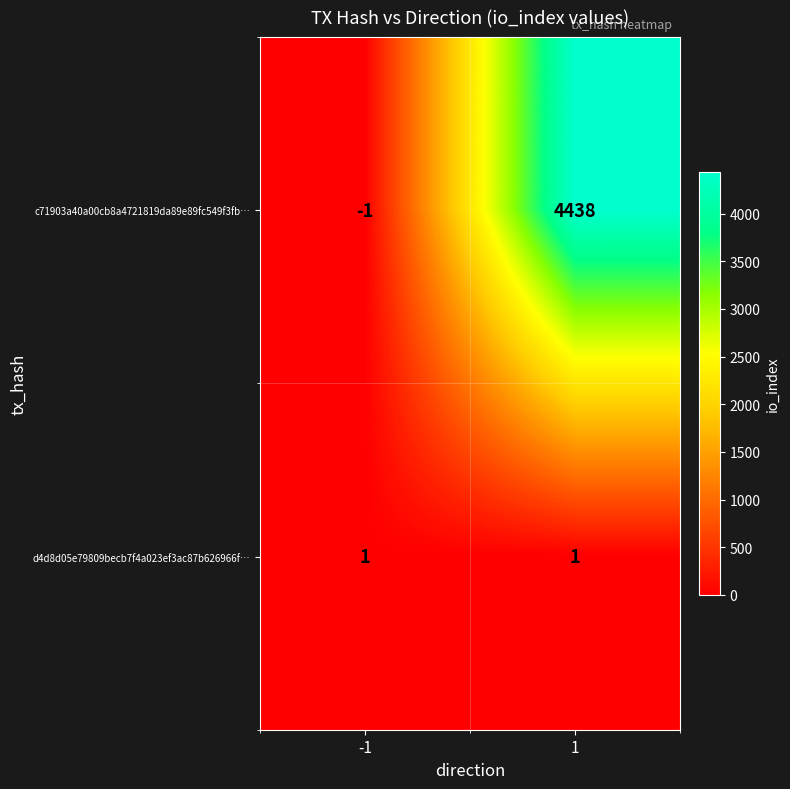

What is the total value across all series at 1?

4439